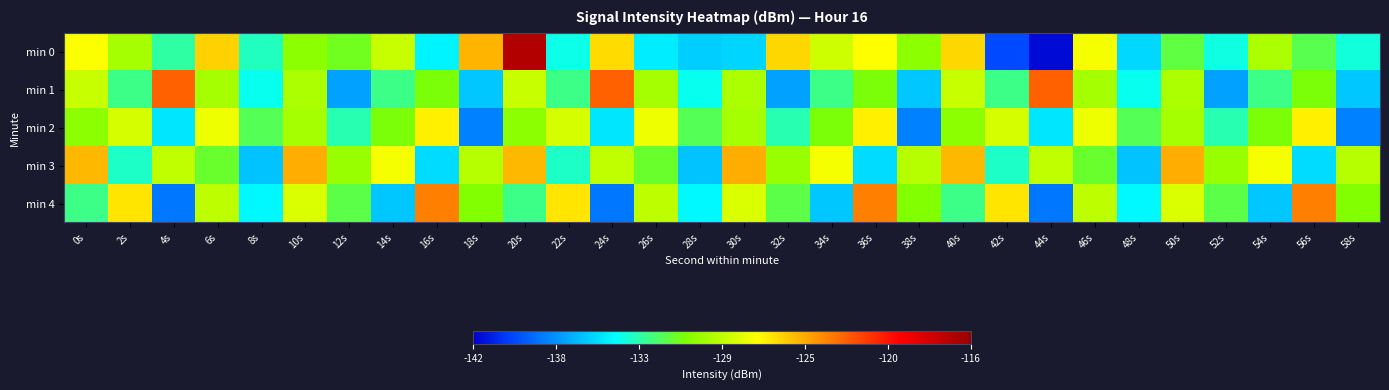

List the series in order of their peak value, lowest first.

min 2, min 3, min 4, min 1, min 0